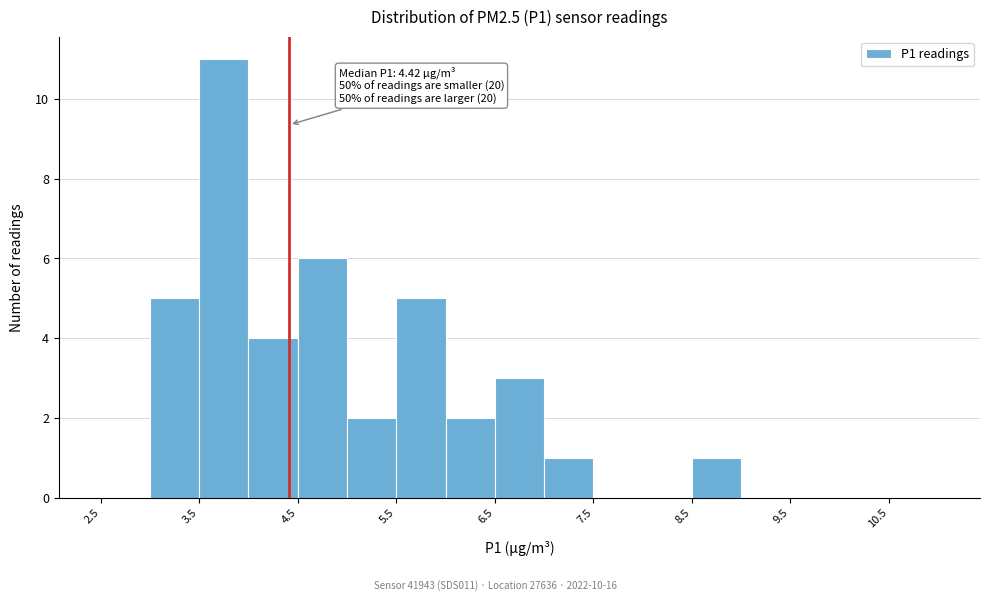

Over which range of the x-axis is the bar tallest?

3.5 to 4.0